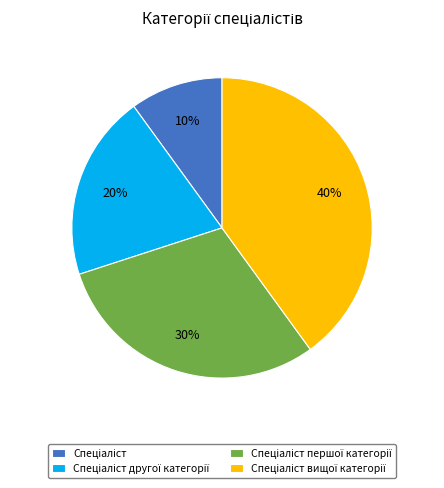

Is there a majority slice in this chart?

No